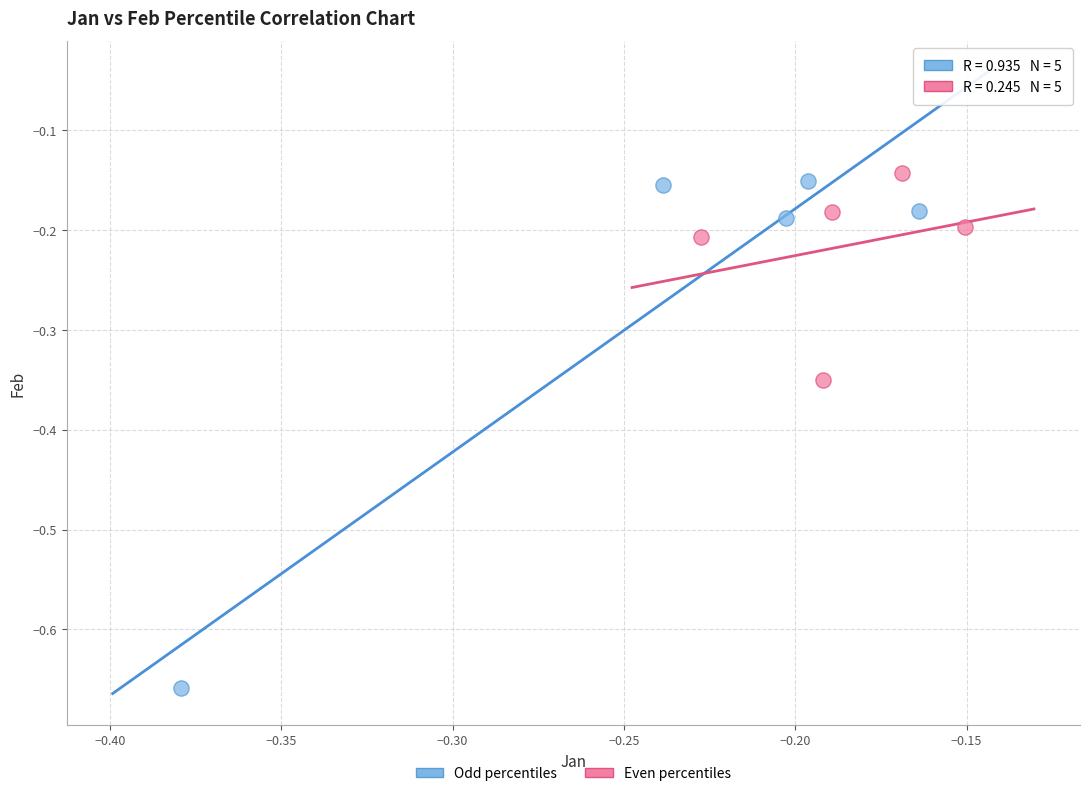

Which series has the widest spread of Y values?

Odd percentiles